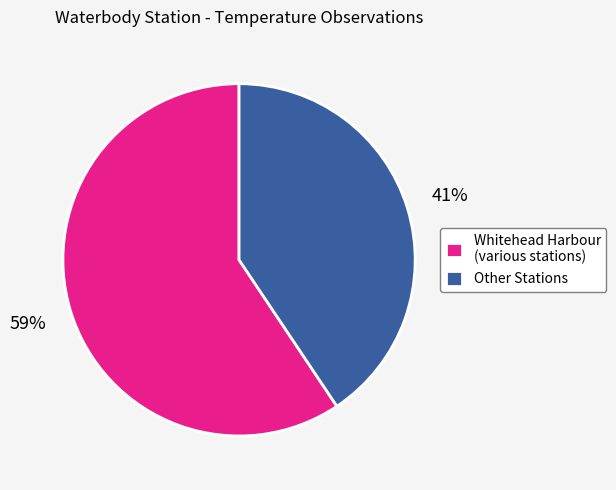

Rank the categories by value from lowest to highest.

Other Stations, Whitehead Harbour (various stations)